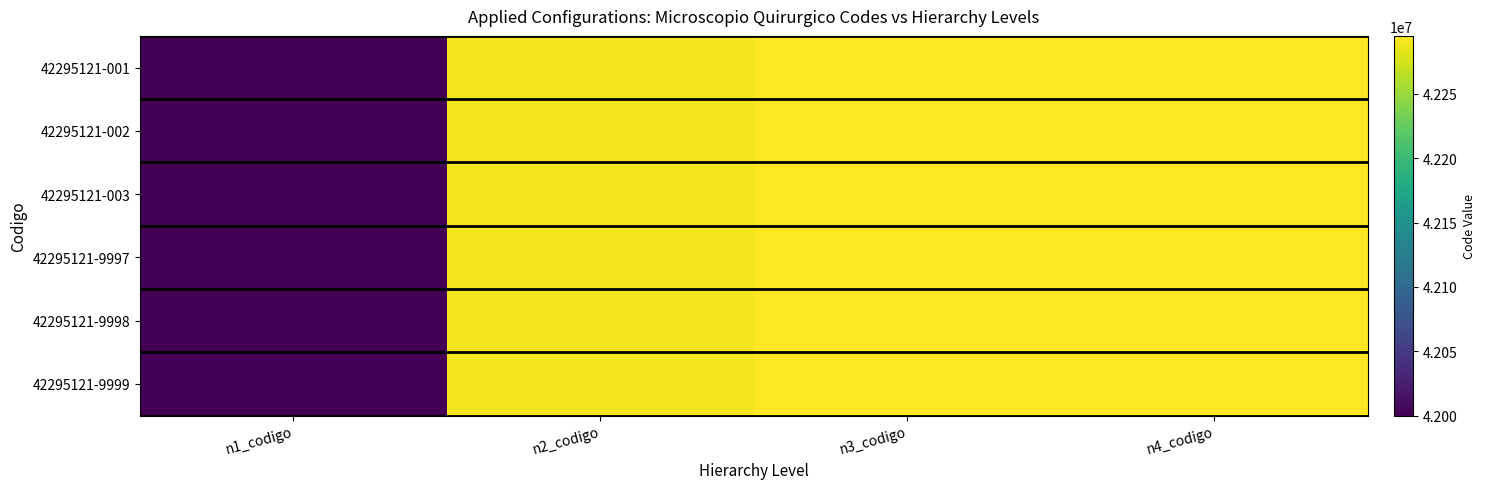

Rank the series by their maximum value, from lowest to highest.

42295121-001, 42295121-002, 42295121-003, 42295121-9997, 42295121-9998, 42295121-9999